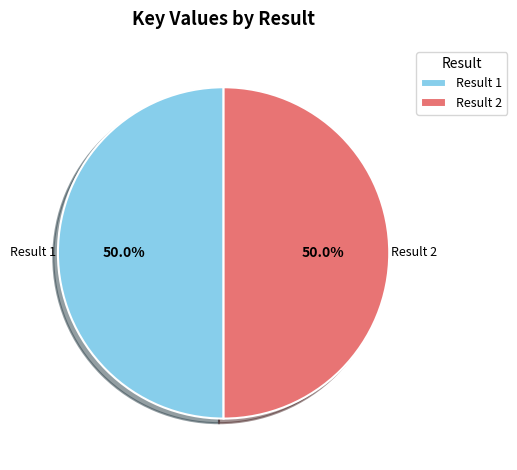

Approximately how many times larger is the value at Result 2 compared to Result 1?

1.0